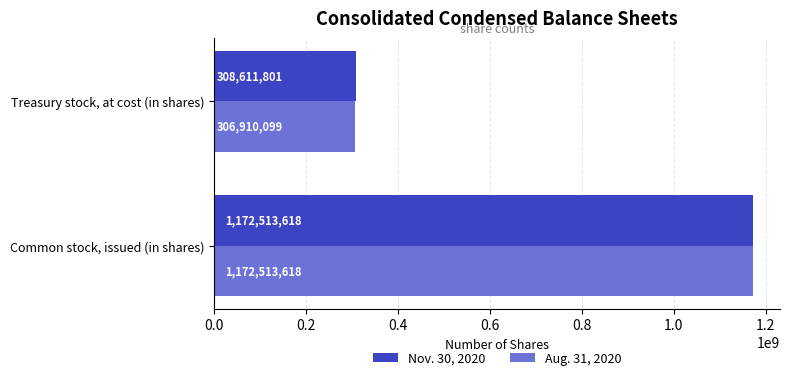

List the series in order of their overall mean, lowest first.

Aug. 31, 2020, Nov. 30, 2020